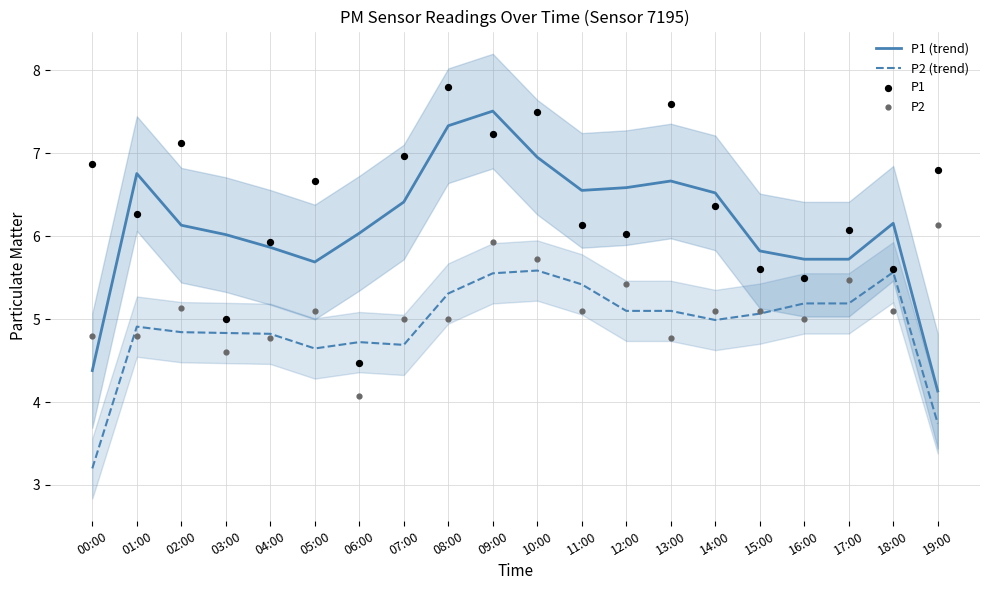

What are all the series names shown in the legend?

P1 (trend), P2 (trend), P1, P2